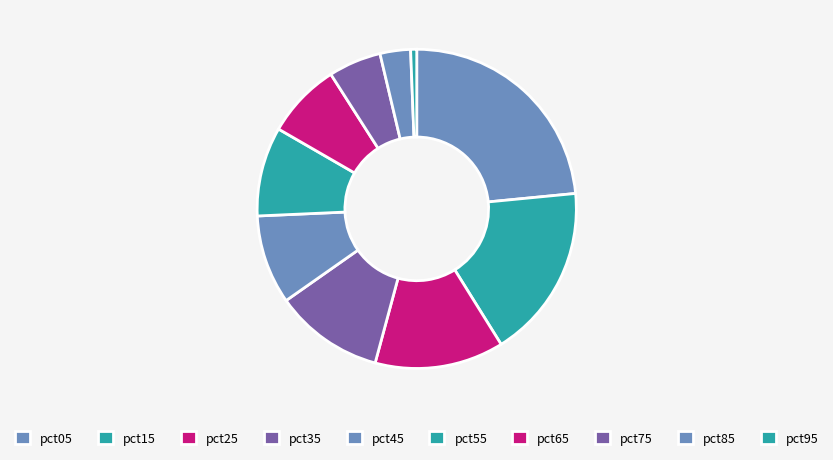

Count the number of slices in the pie.

10